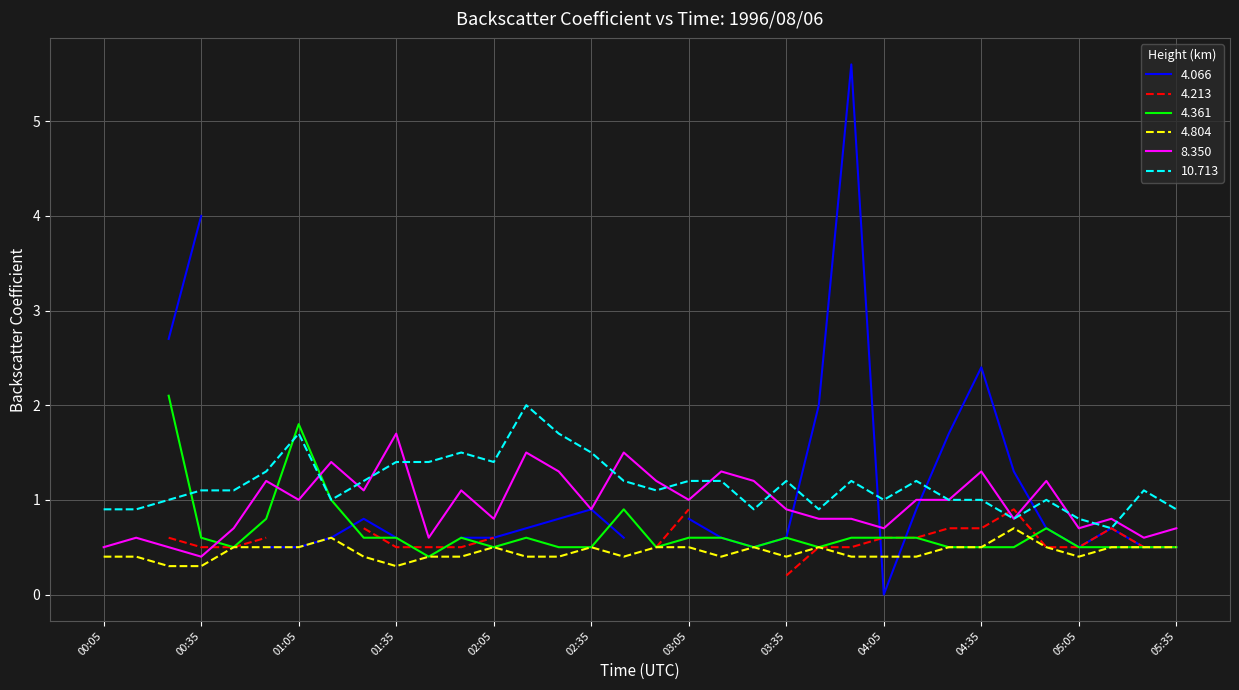

Is the value of 10.713 at 00:05 greater than the value of 4.804 at 05:35?

Yes